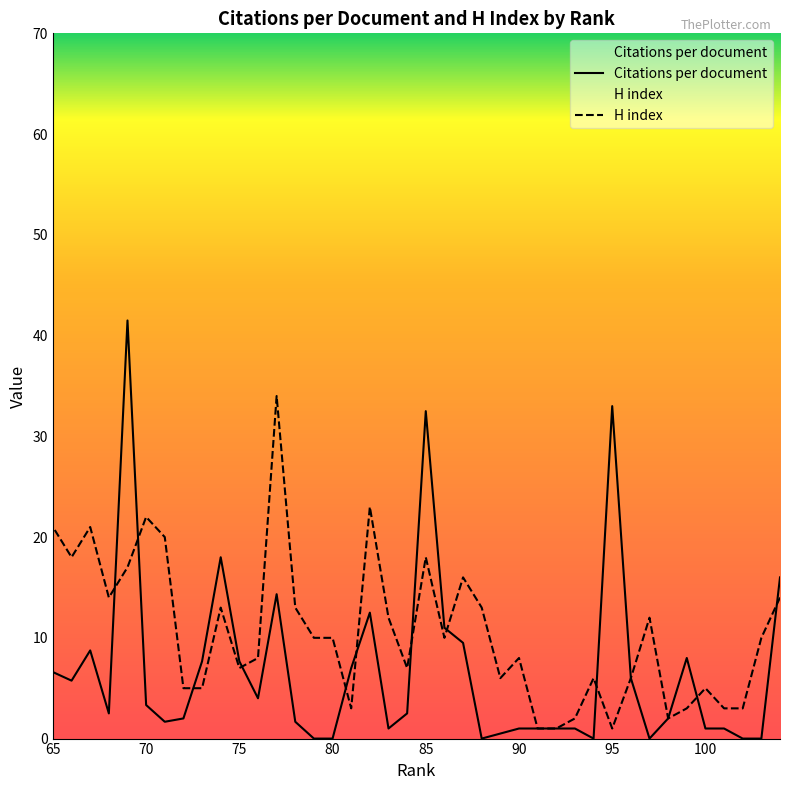

What is the greatest value displayed?

41.5